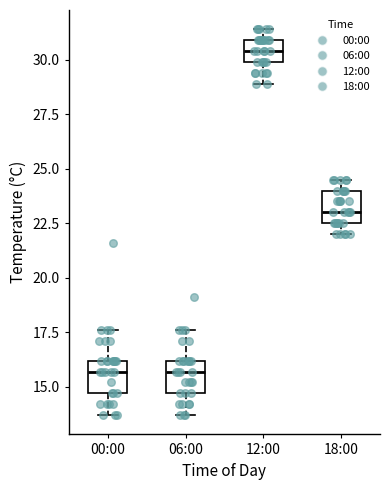

Where is the lower edge of the box for 00:00 on the y-axis? The values are not printed on the chart, so give them approximately, as read against the axis.

14.5